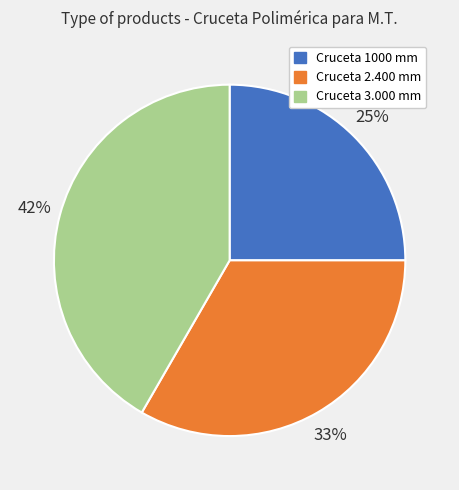

What is the largest slice in the pie chart?

Cruceta 3.000 mm